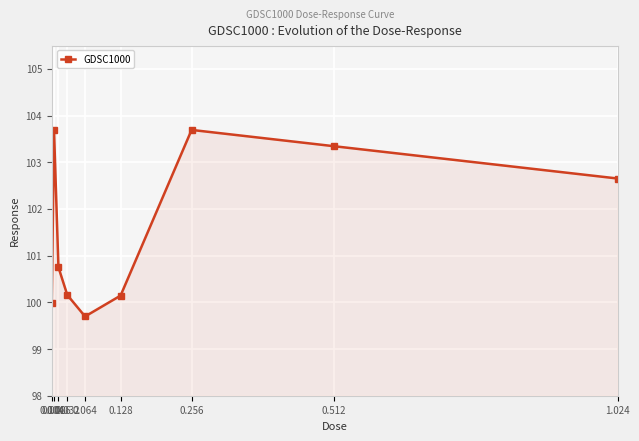

What is the smallest value displayed?

99.7